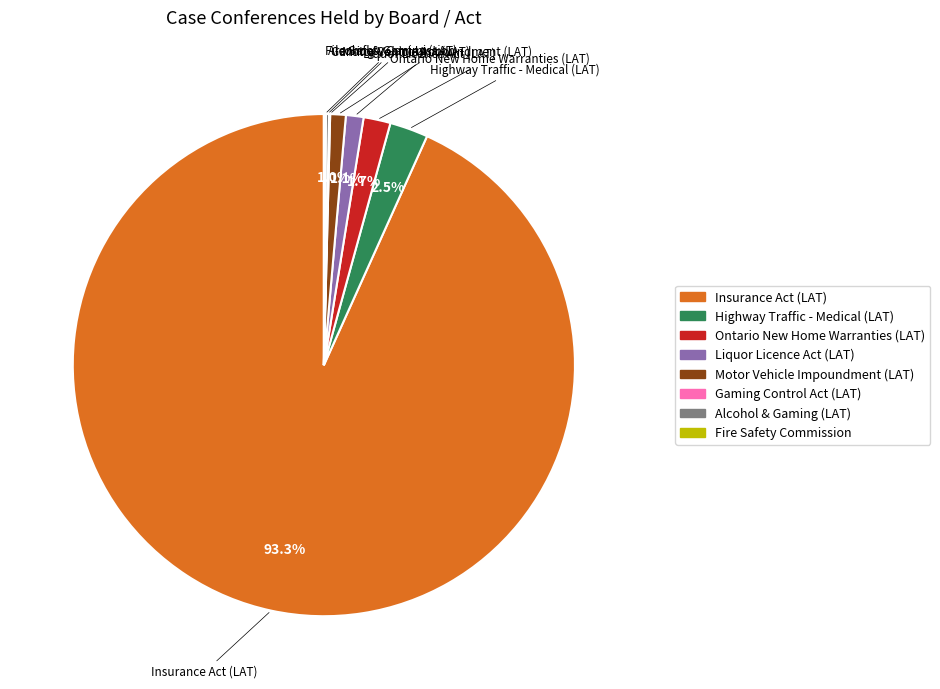

Is there any slice that represents more than half of the pie?

Yes